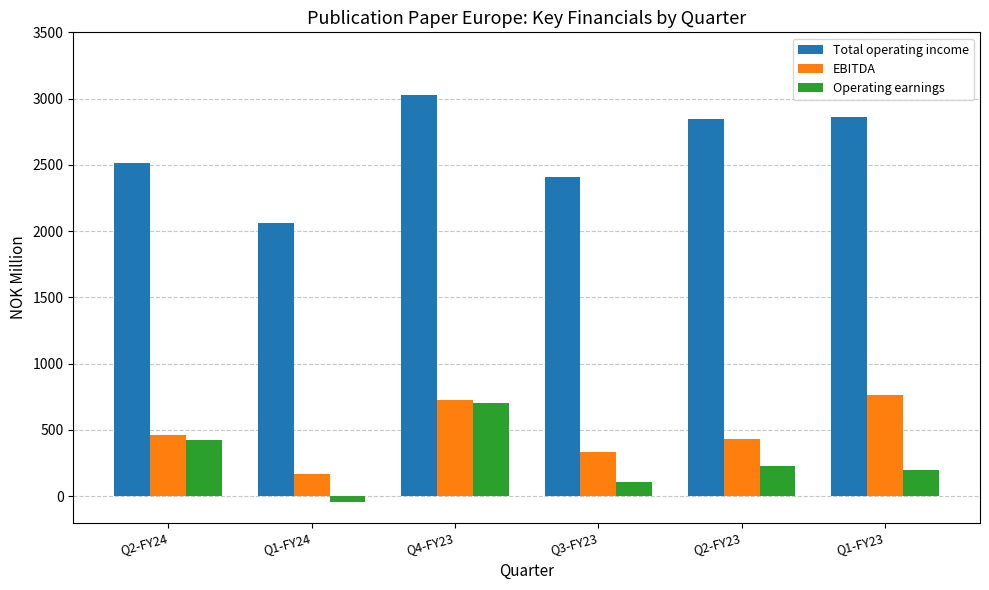

What is the difference between the second highest and minimum values in the EBITDA series?

557.4